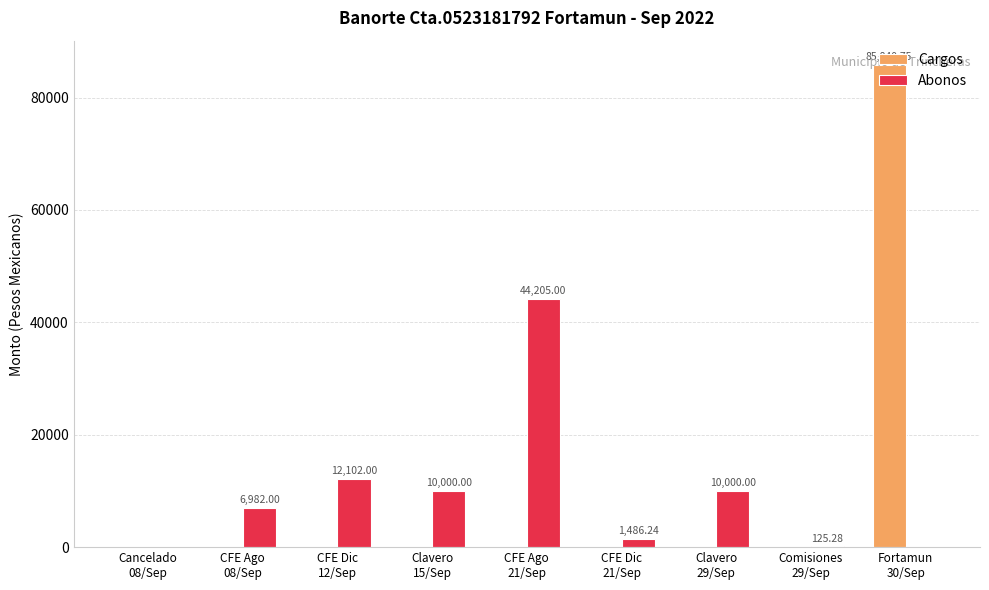

Which category has the highest value in the Cargos series?

Fortamun
30/Sep